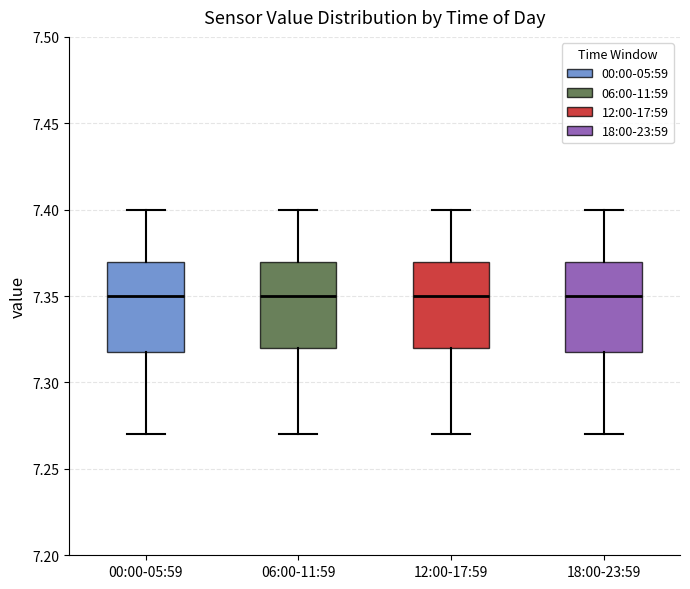

Where does the upper whisker of the box for 18:00-23:59 end on the y-axis? The values are not printed on the chart, so give them approximately, as read against the axis.

7.40